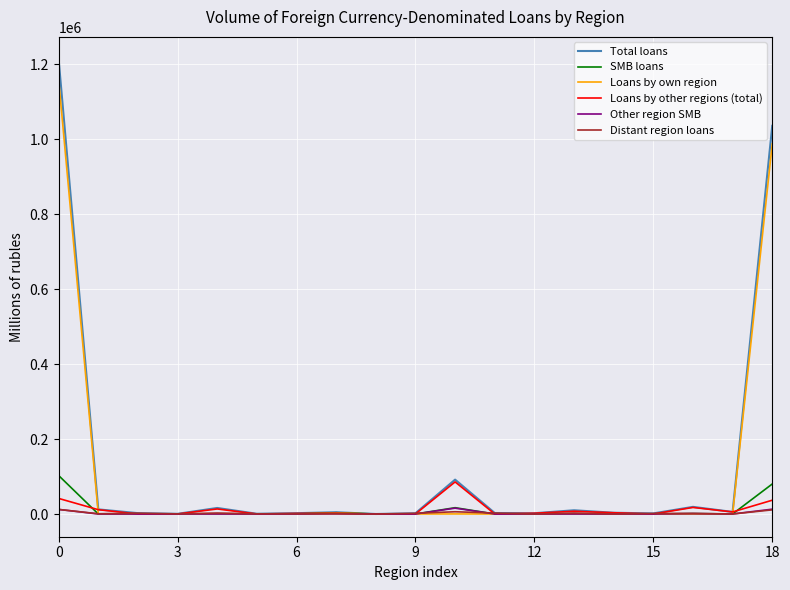

At how many categories does at least one series exceed 335722?

2